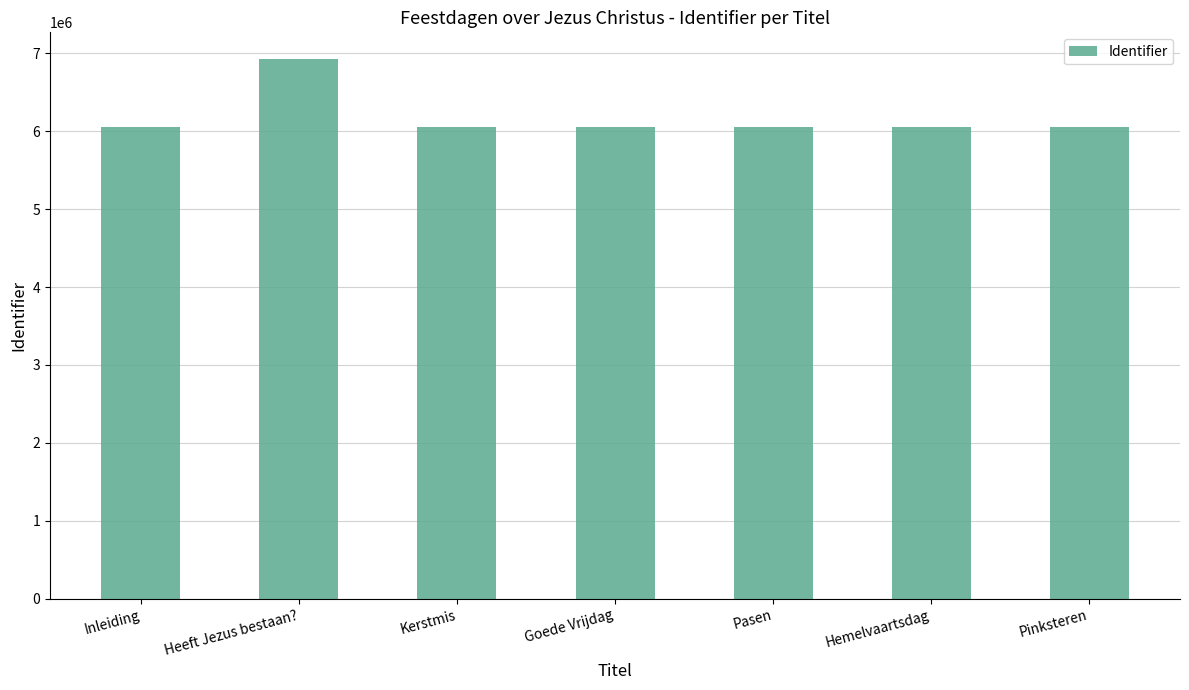

What is the sum of all values?

43249567